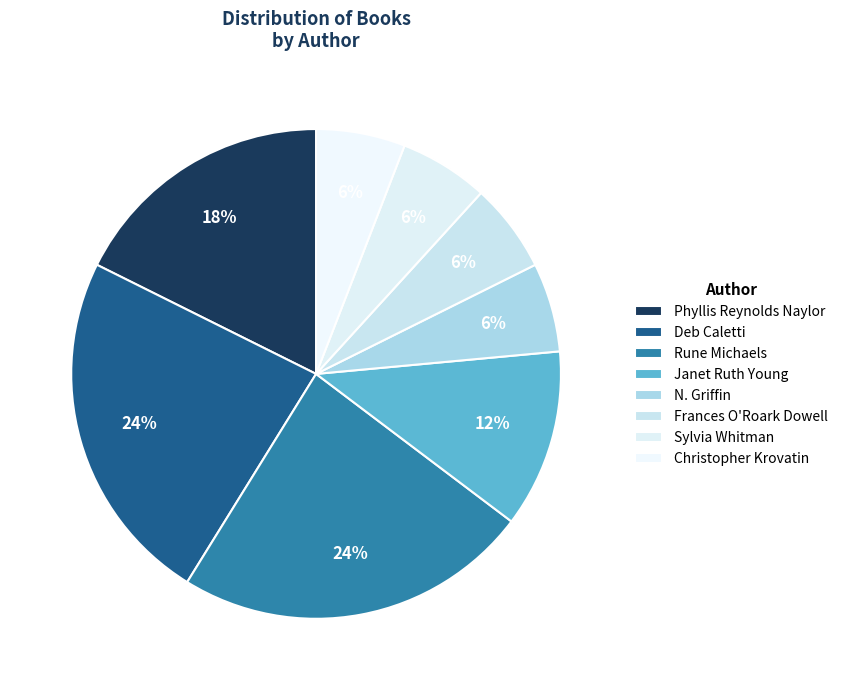

To the nearest percent, what is the average slice percentage?

12%